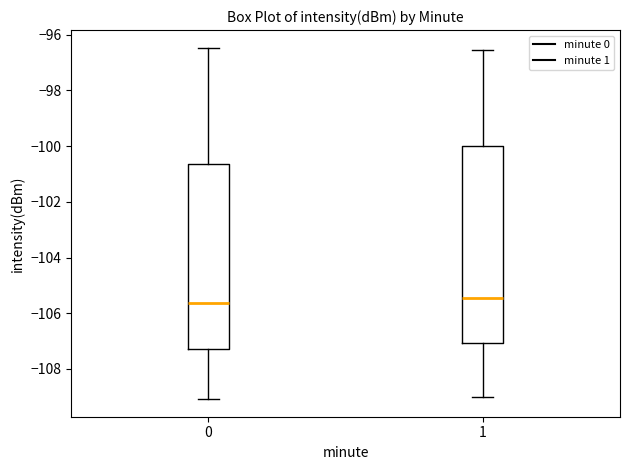

Comparing the boxes themselves (not the whiskers), which one is the tallest?

1